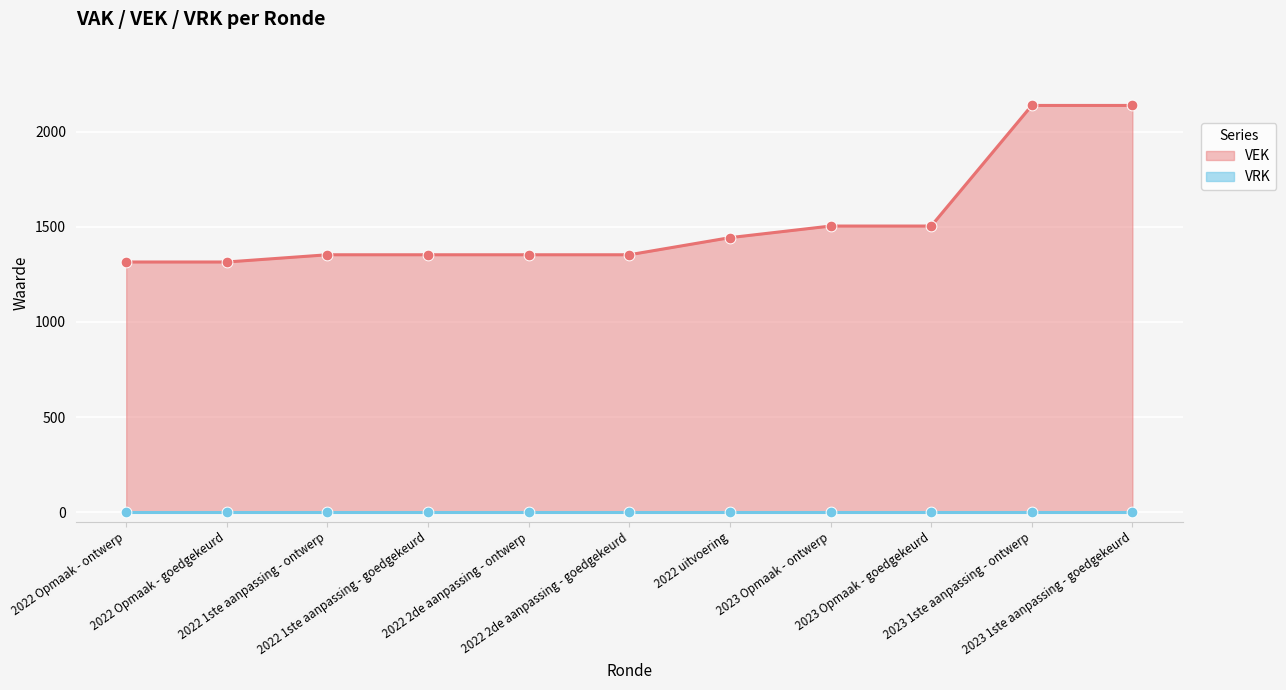

What is the change in value from 2022 Opmaak - goedgekeurd to 2022 1ste aanpassing - ontwerp?

+38